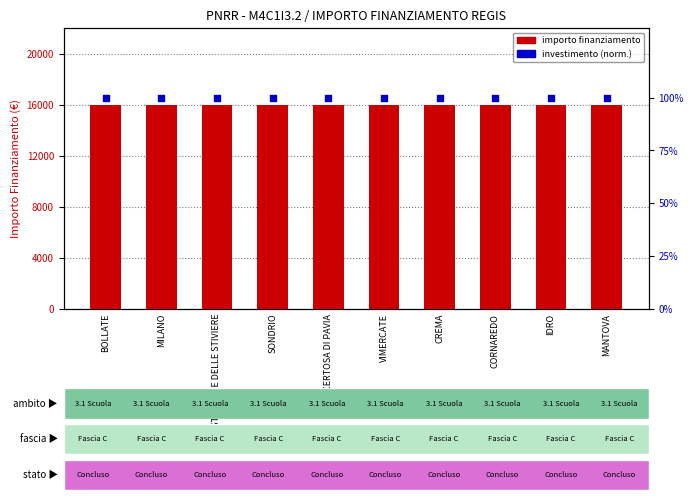

At how many categories does at least one series exceed 549?

10